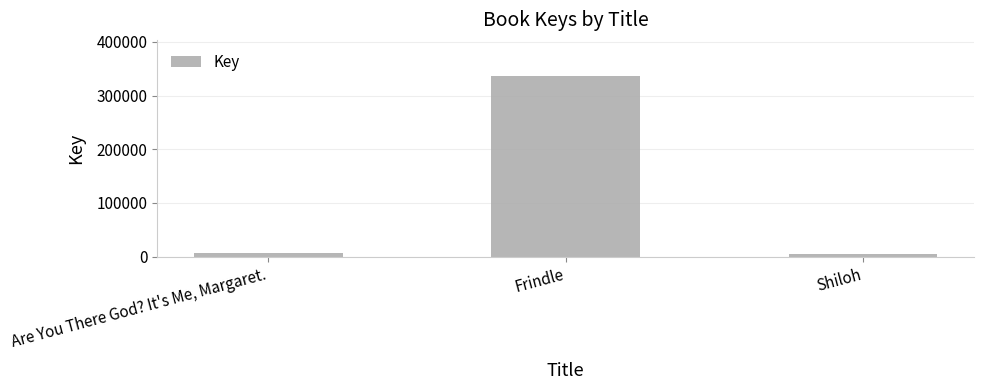

The value at Frindle is 586902. True or false?

False